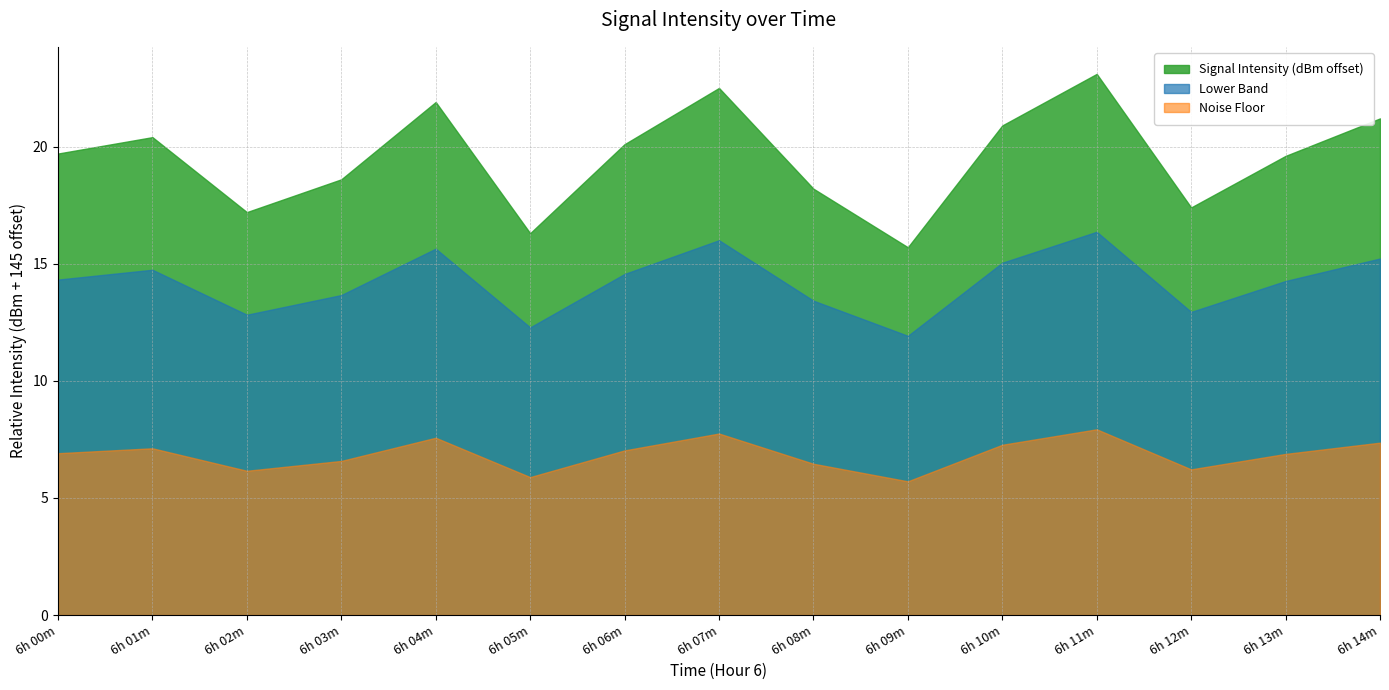

The value of Signal Intensity (dBm offset) at 6h 01m is 20.4. True or false?

True